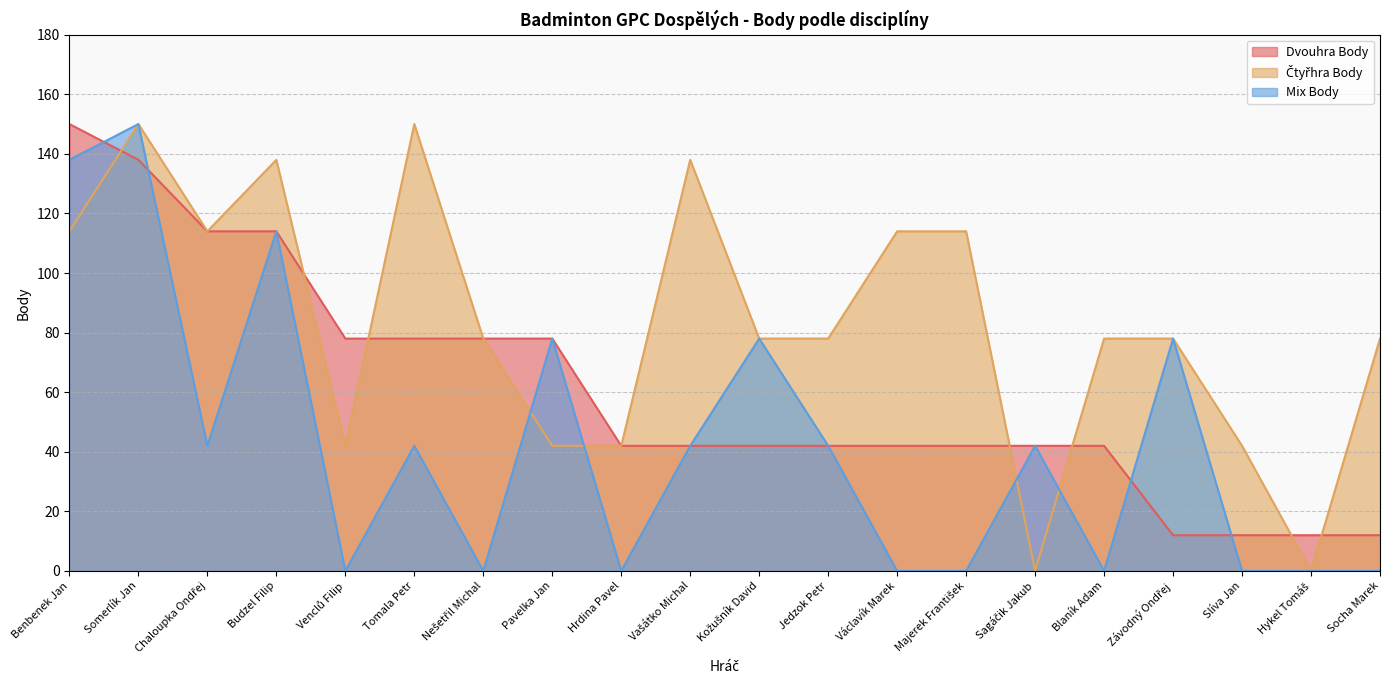

Rank the series by their maximum value, from lowest to highest.

Dvouhra Body, Čtyřhra Body, Mix Body